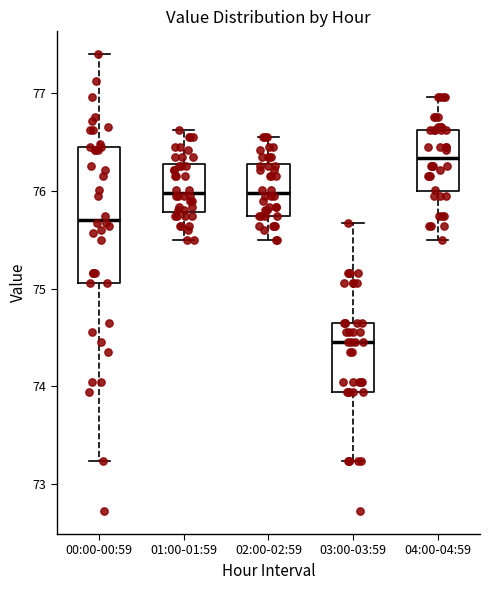

Comparing the boxes themselves (not the whiskers), which one is the tallest?

00:00-00:59